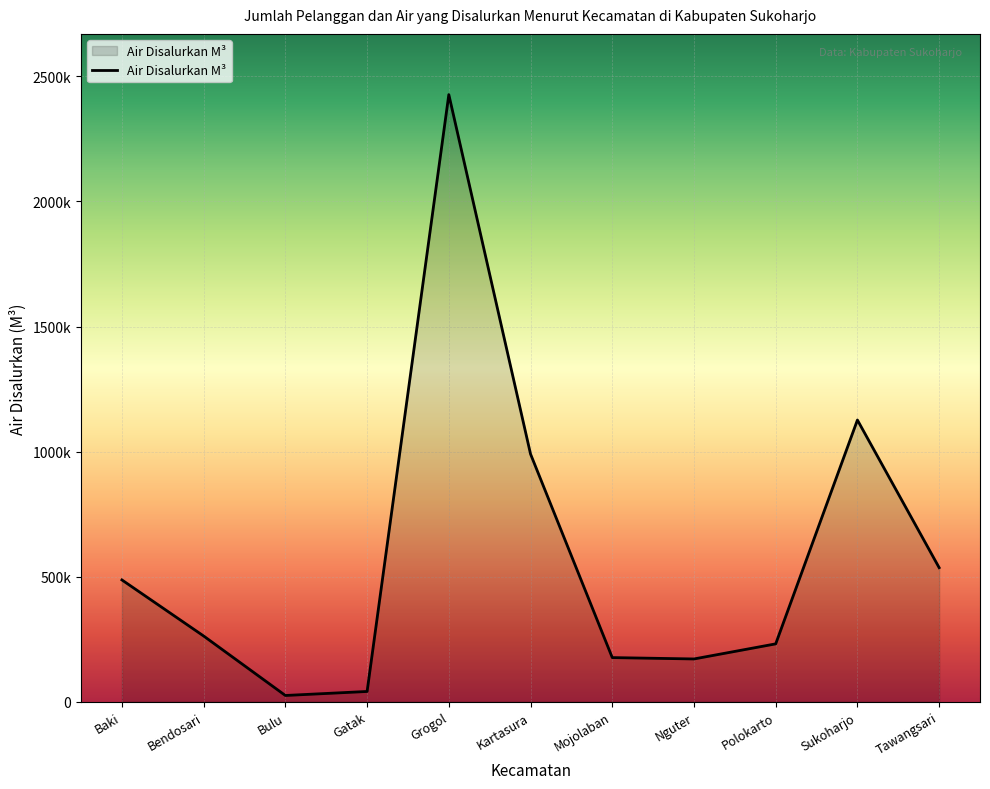

Is this an area chart (filled region under the line)?

Yes